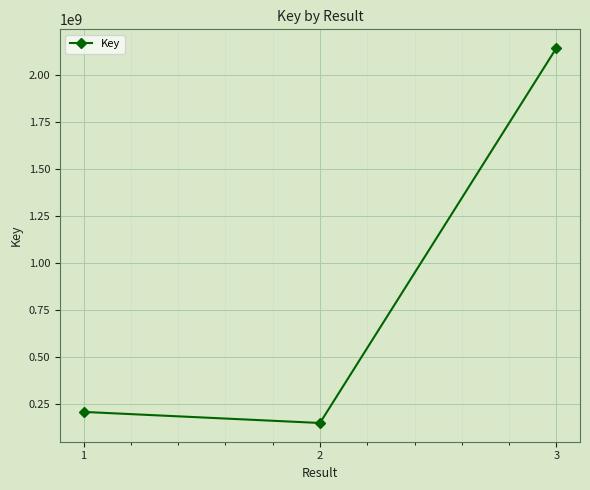

The value at 3 is 726635865. True or false?

False